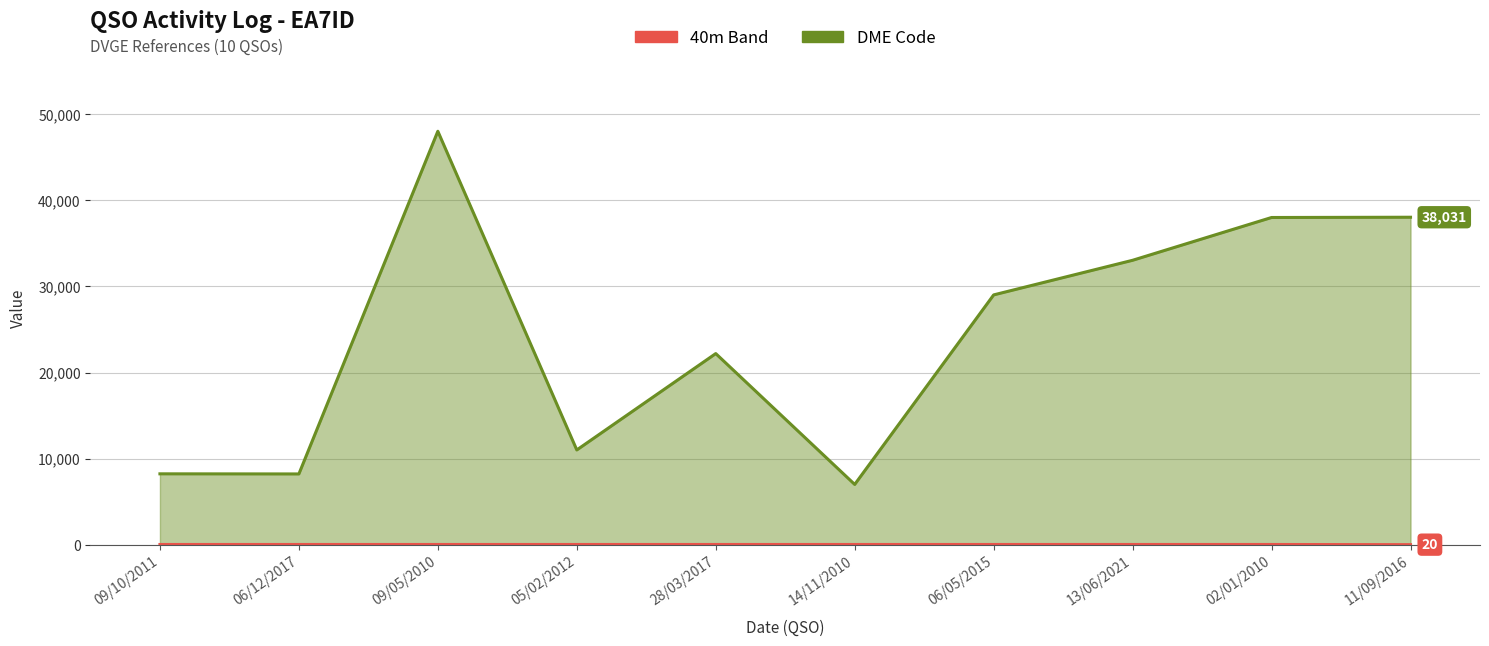

Reading left to right, list all the values displayed in this chart.

40m Band: 40	40	40	40	40	40	40	40	40	20
DME Code: 8242	8229	48013	11014	22203	7011	29015	33034	38001	38031